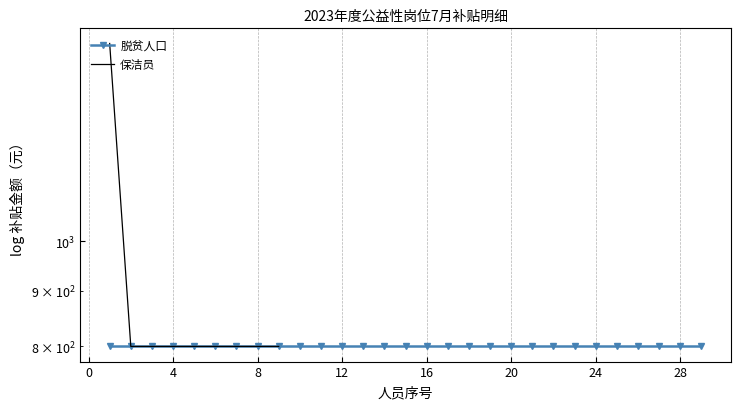

What is the smallest value displayed?

800